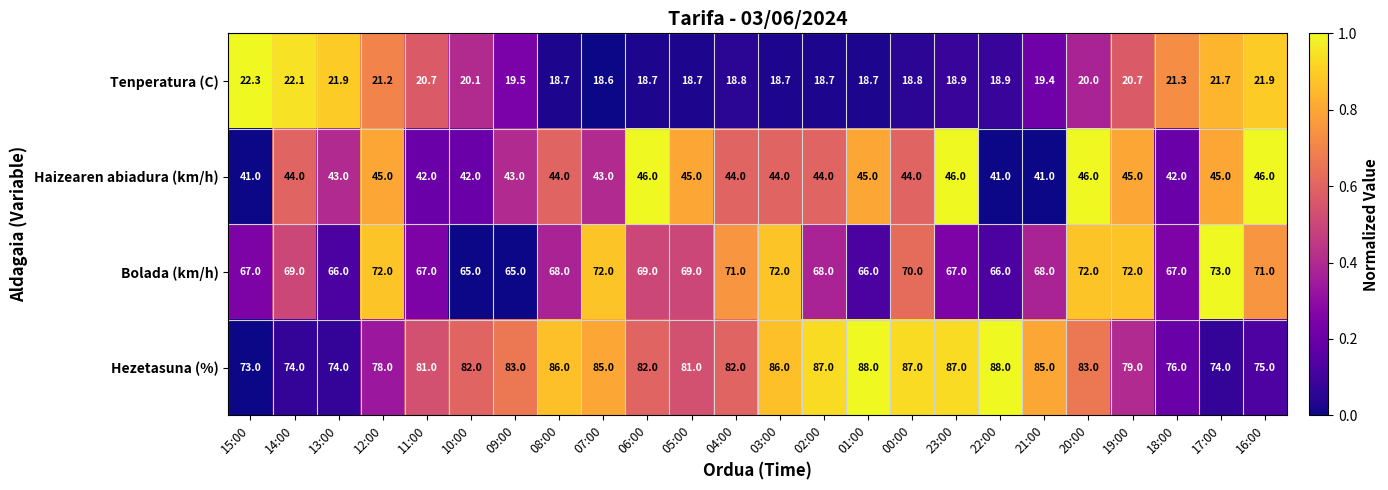

Is it true that Hezetasuna (%) equals 32.2 at 13:00?

False